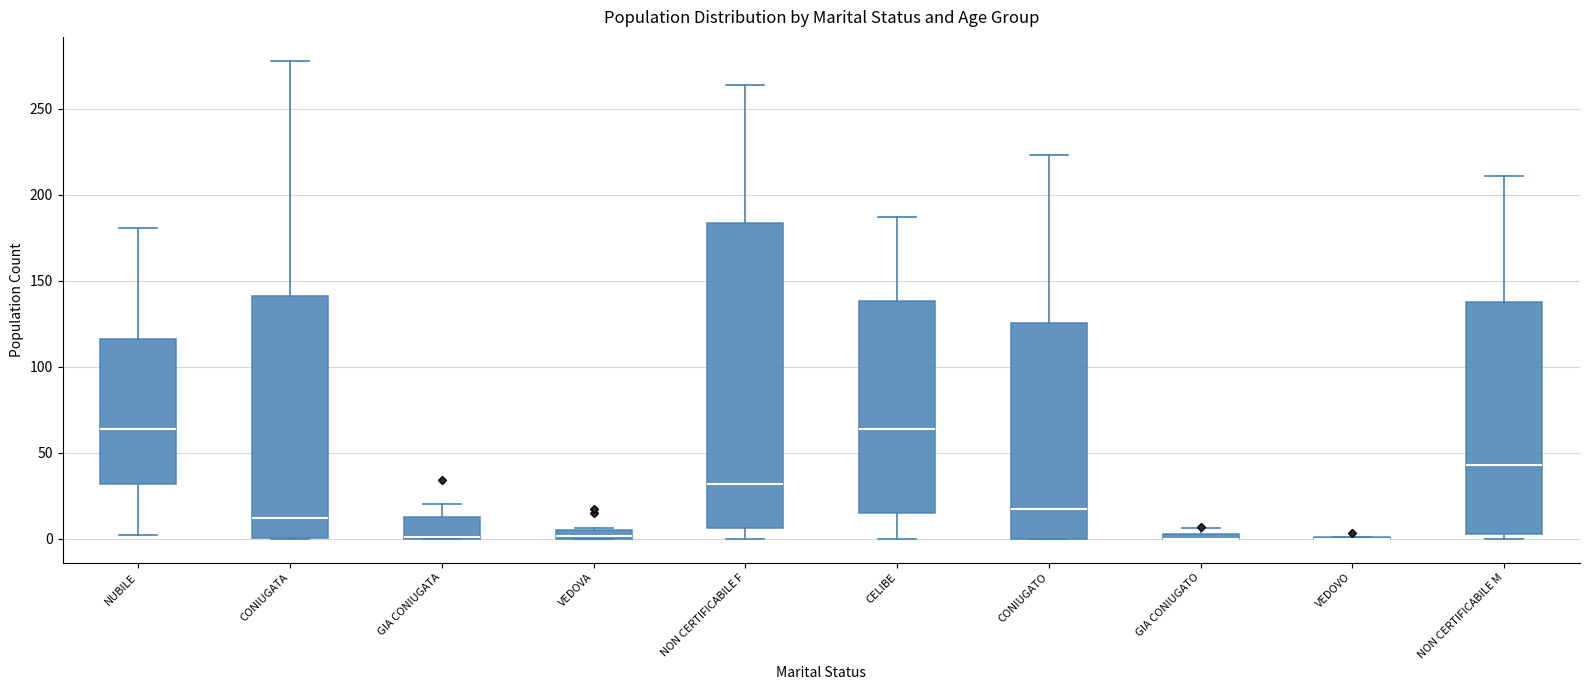

Where is the upper edge of the box for GIA CONIUGATO on the y-axis? The values are not printed on the chart, so give them approximately, as read against the axis.

5